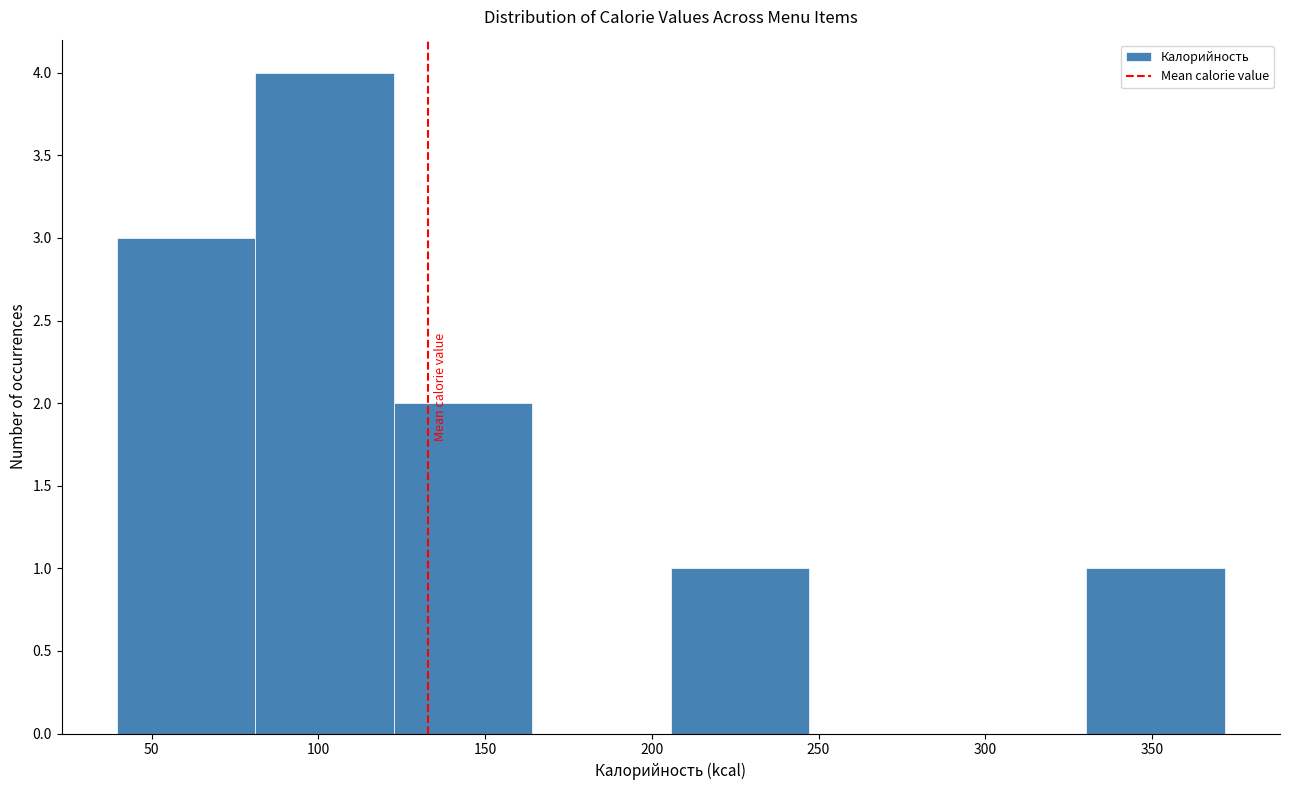

Reading left to right, transcribe this chart: for each bar, give the range it covers on the x-axis and its height. Neither the bar edges nor the heights are printed on the chart, so give them approximately, as read against the axes.

40 to 80: 3
80 to 125: 4
125 to 165: 2
165 to 205: 0
205 to 245: 1
245 to 290: 0
290 to 330: 0
330 to 370: 1